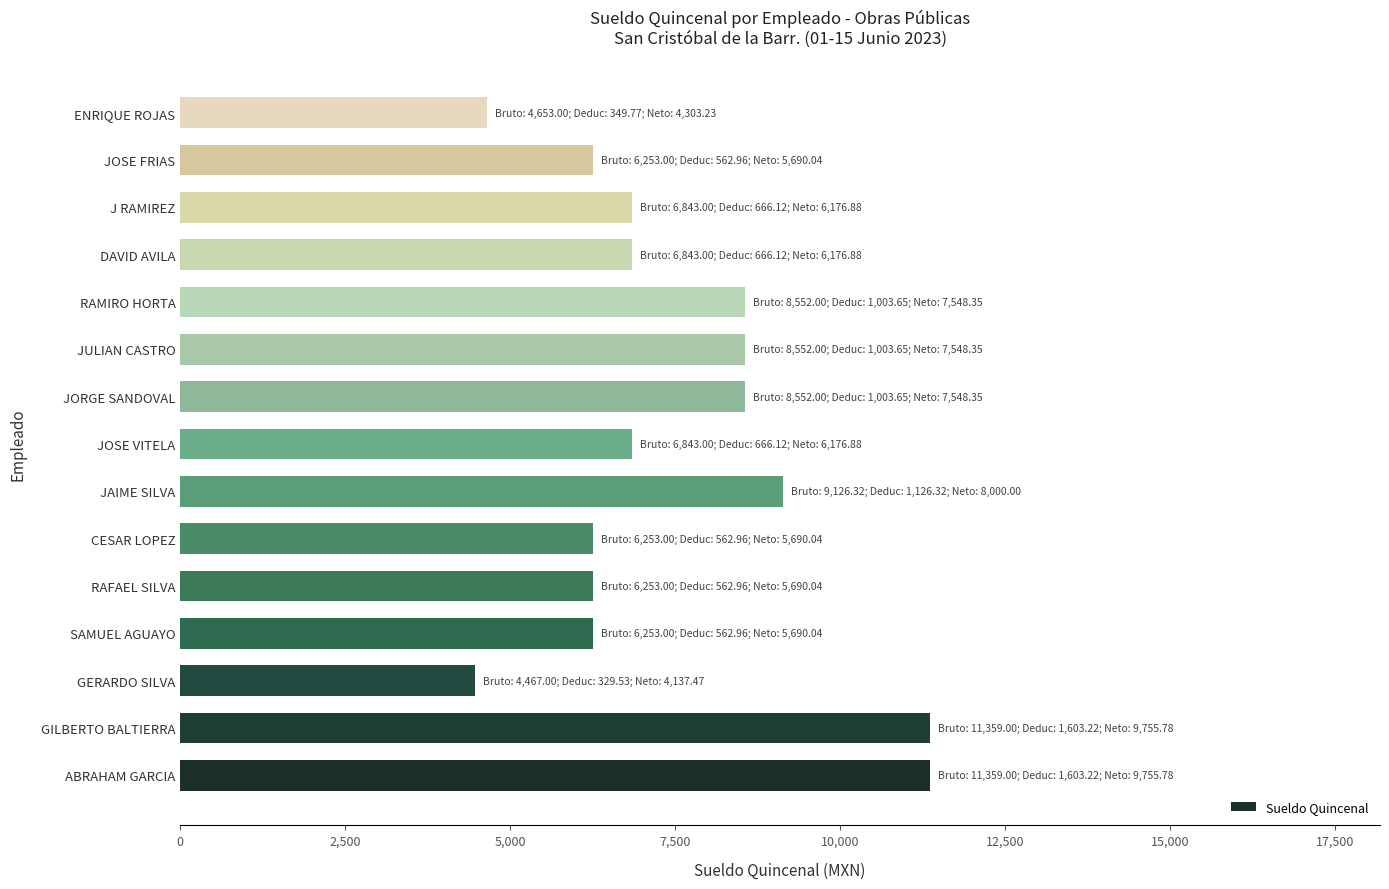

What value does the data have at CESAR LOPEZ?

6253.0